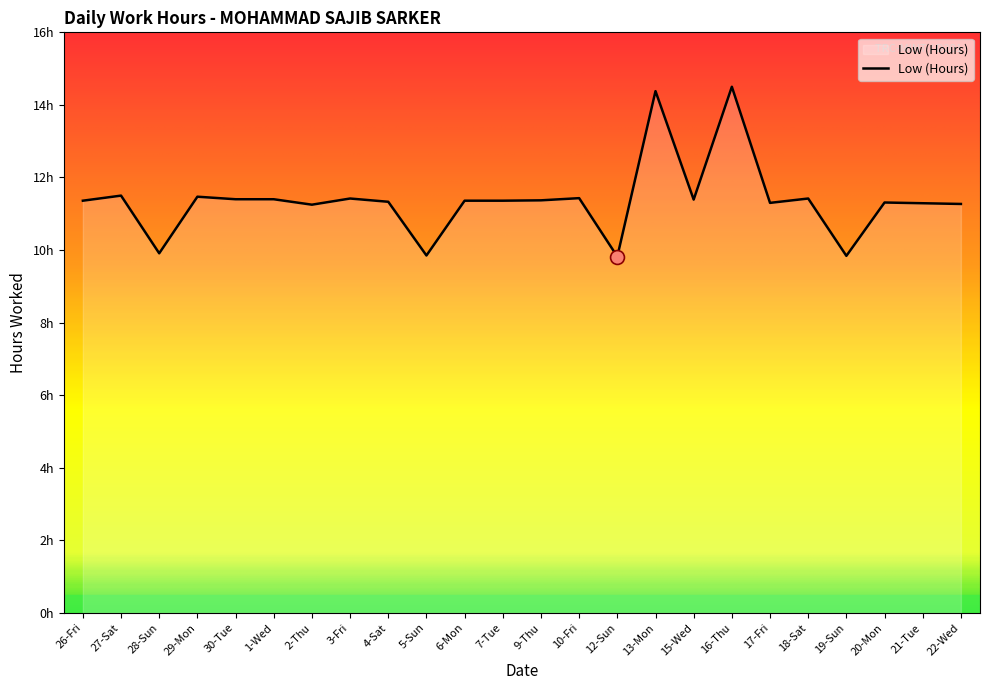

Between 21-Tue and 20-Mon, which is larger?

20-Mon